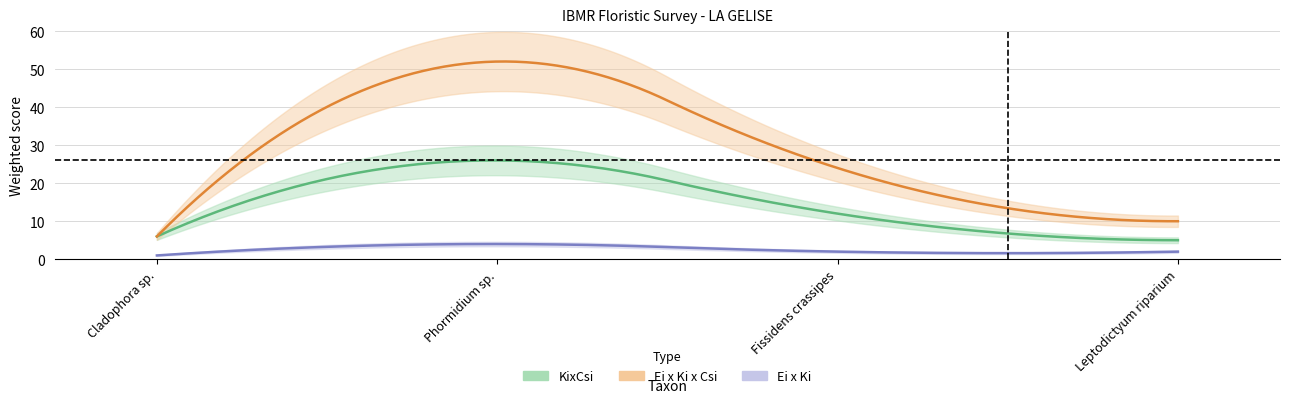

Which category has the lowest value in the Ei_x_Ki series?

Cladophora sp.